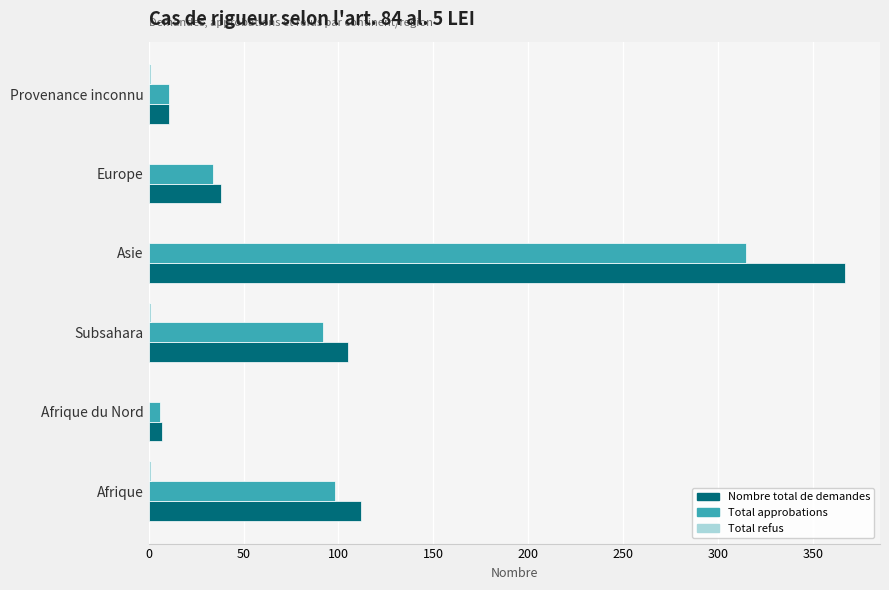

Count the number of categories in the chart.

6